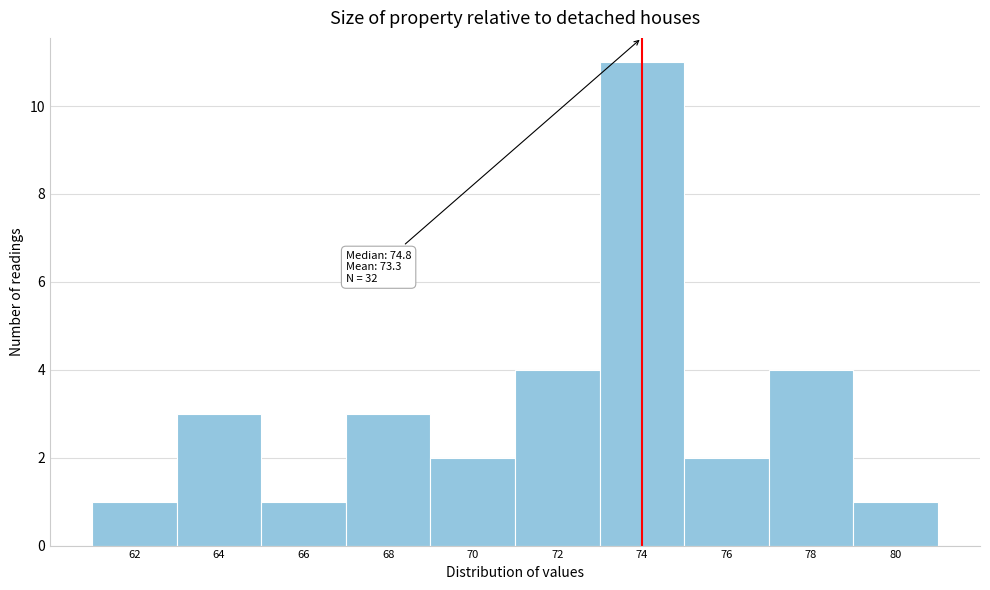

Reading left to right, list all the values displayed in this chart.

1	3	1	3	2	4	11	2	4	1